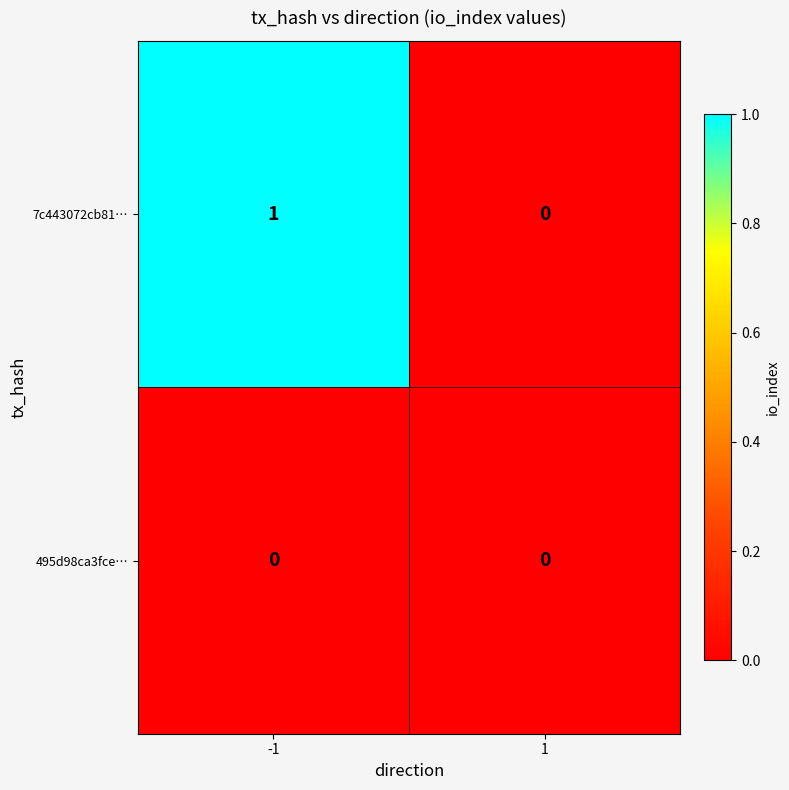

The value of 495d98ca3fce… at 1 is 0. True or false?

True